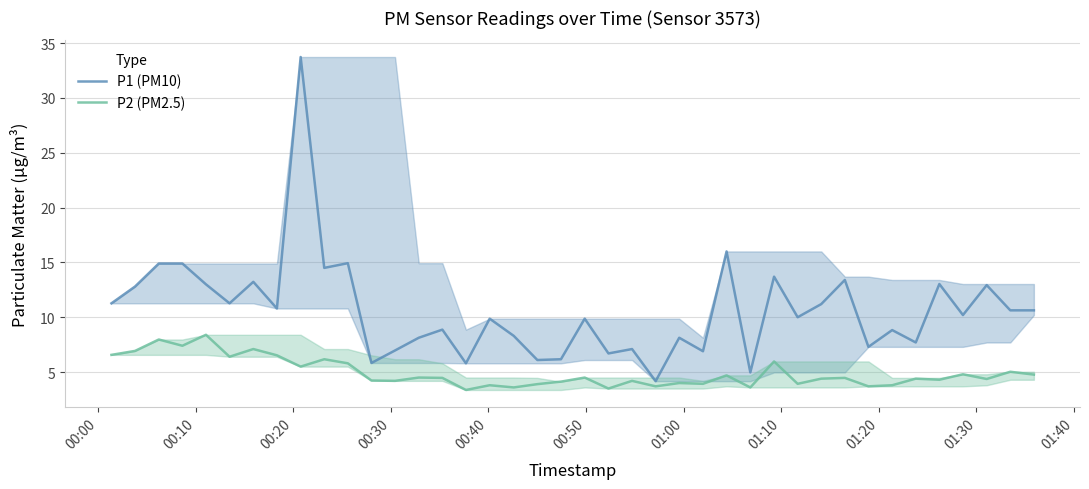

In P1 (PM10), how many points are lower than both neighbors (excluding endpoints)?

14